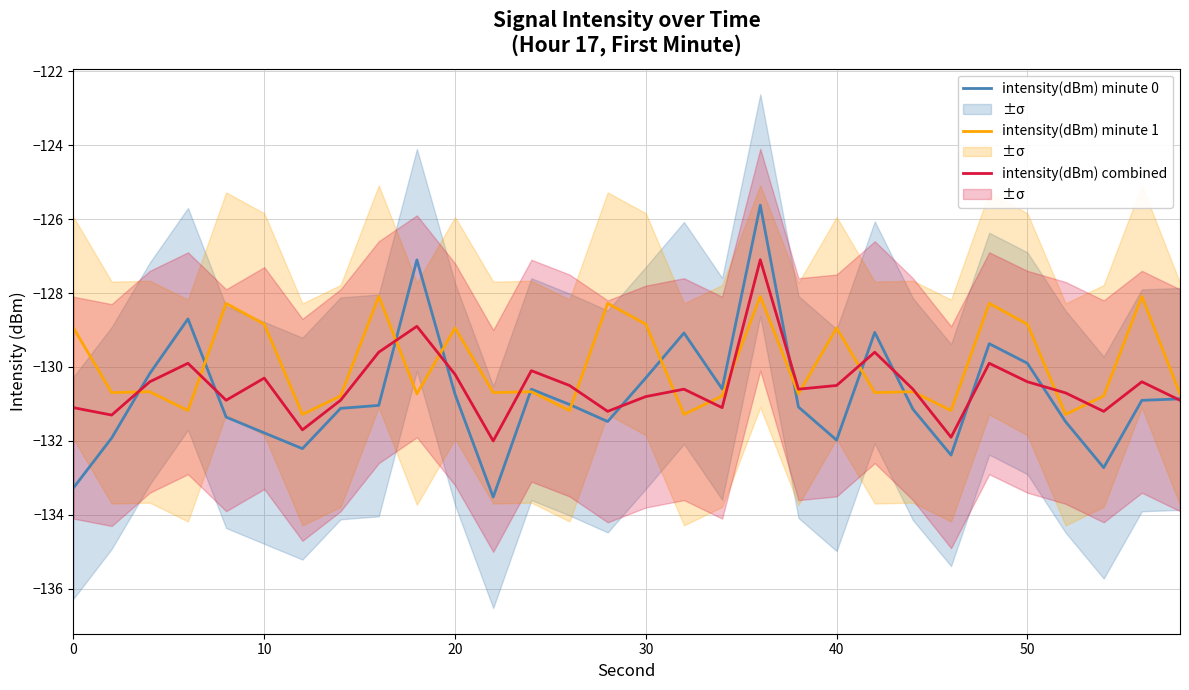

Is it true that intensity(dBm) combined equals -218.7 at 0?

False